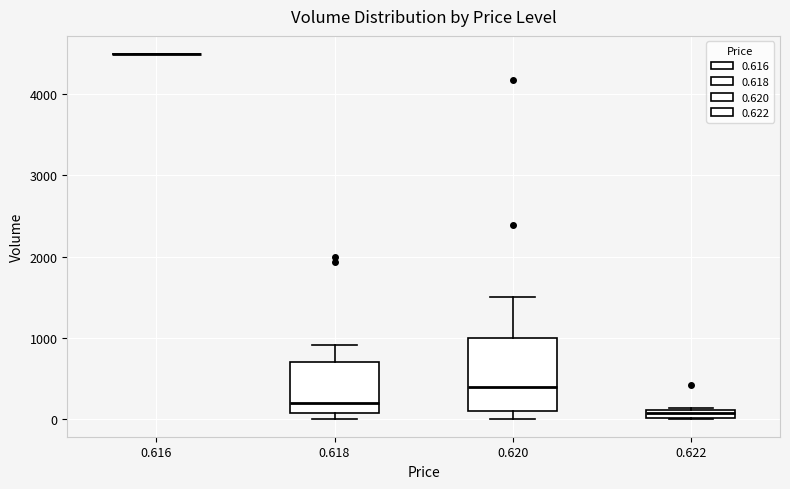

Comparing the boxes themselves (not the whiskers), which one is the tallest?

0.620